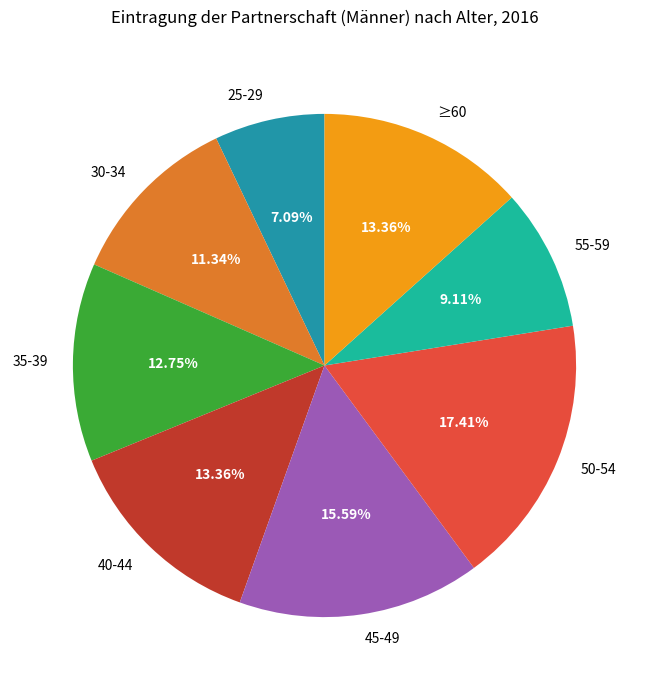

How many segments does this pie chart have?

8